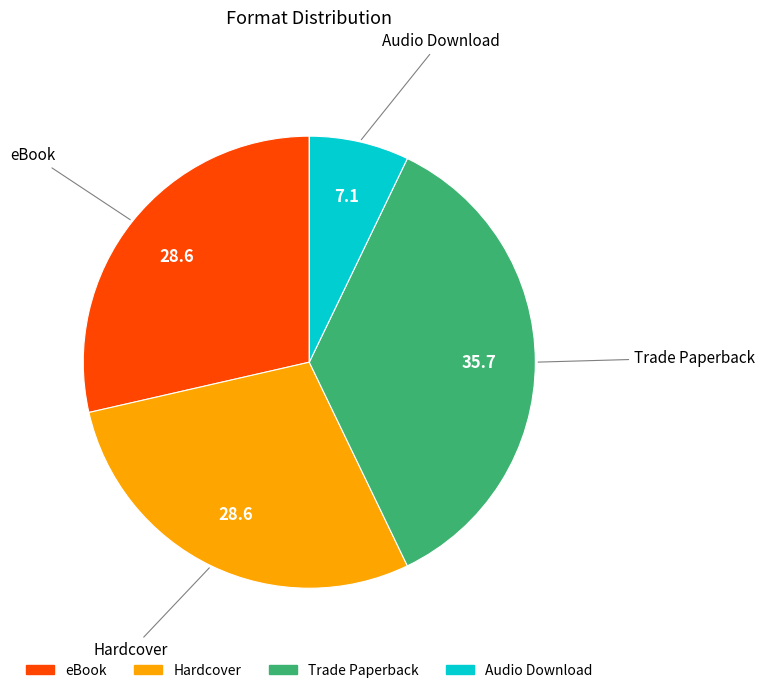

What is the smallest slice in the pie chart?

Audio Download